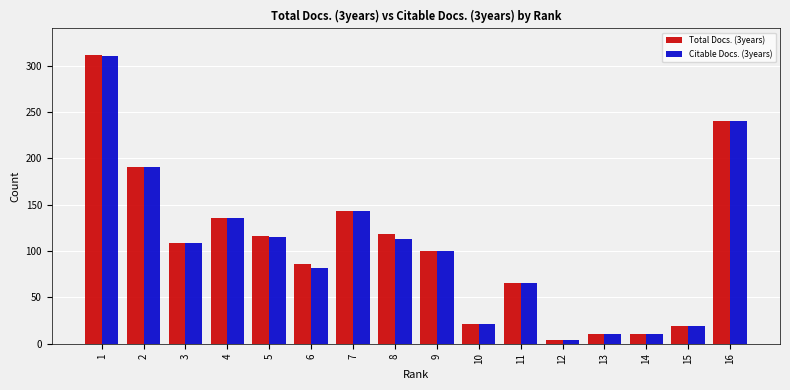

At which category is the sum across all series the highest?

1